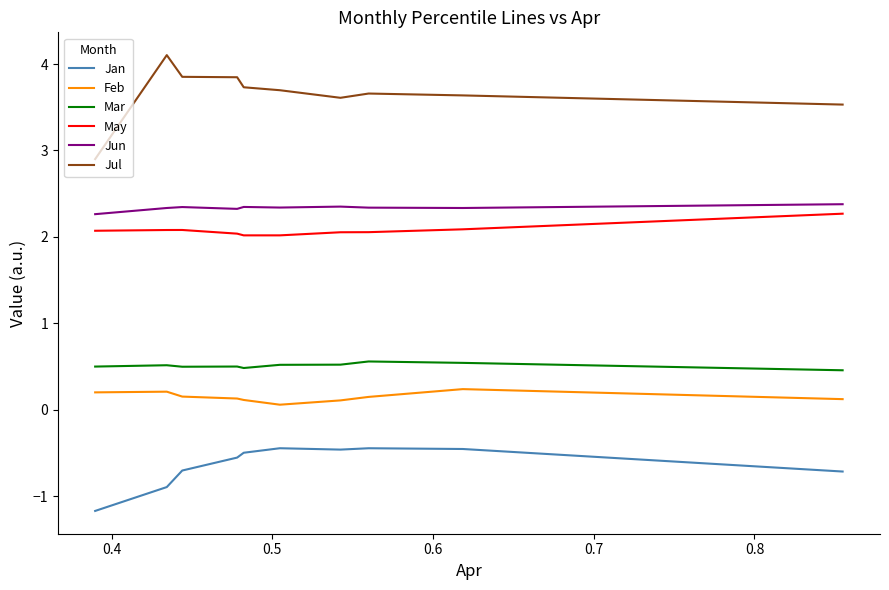

Which series has the largest total across all categories?

Jul